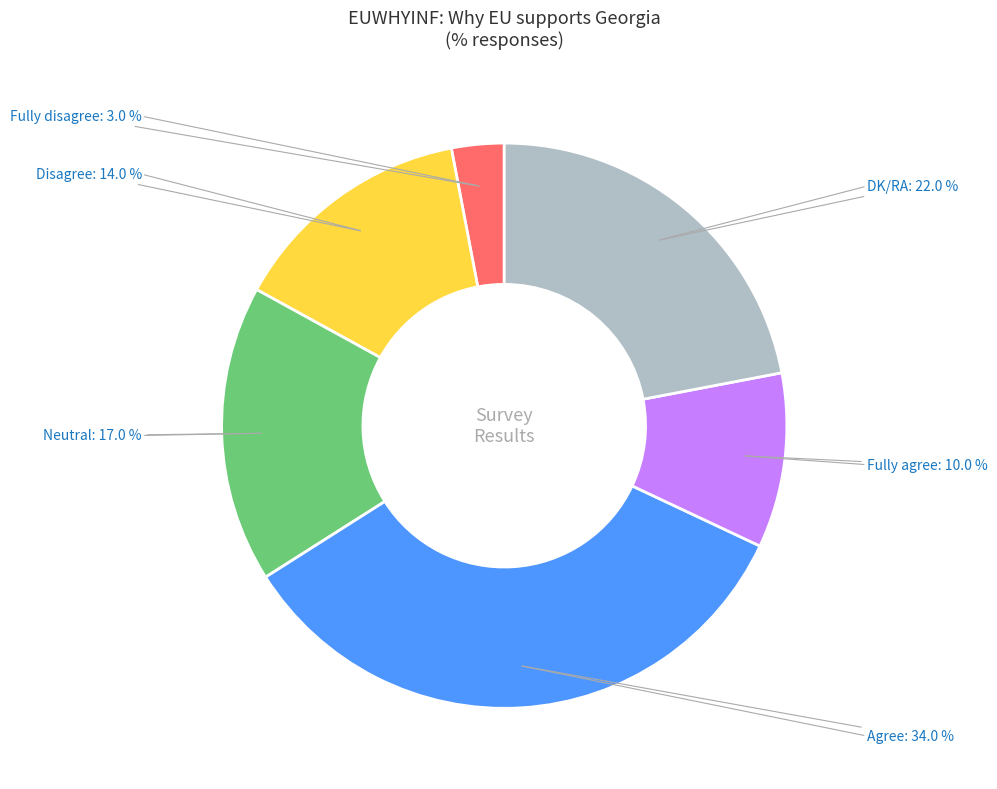

True or false: Disagree accounts for 7% of the total.

False